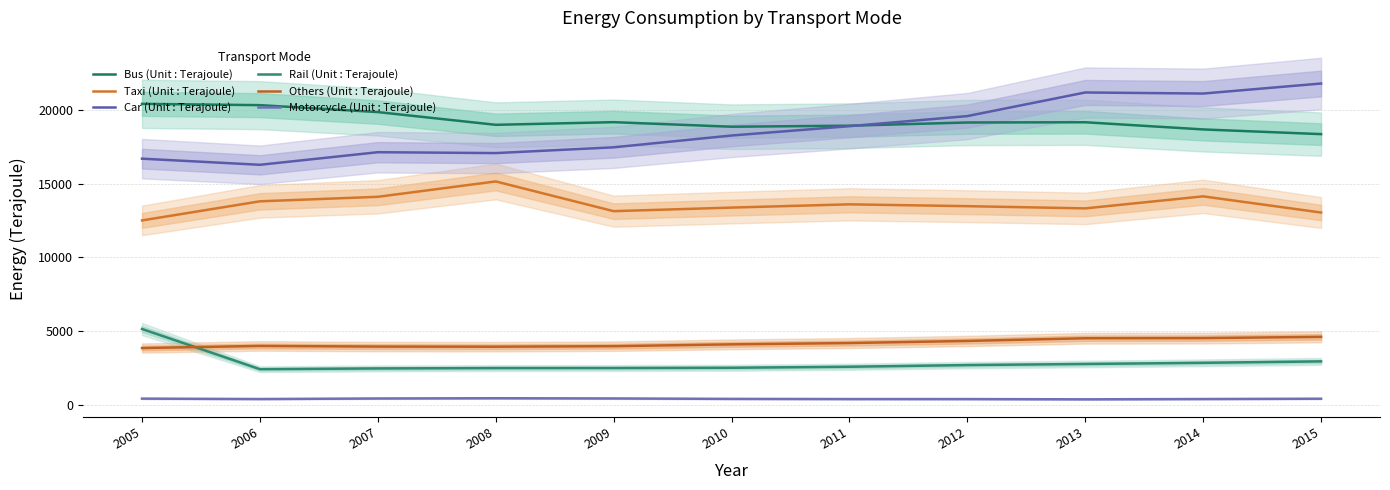

Rank the series by their maximum value, from highest to lowest.

Car (Unit : Terajoule), Bus (Unit : Terajoule), Taxi (Unit : Terajoule), Rail (Unit : Terajoule), Others (Unit : Terajoule), Motorcycle (Unit : Terajoule)